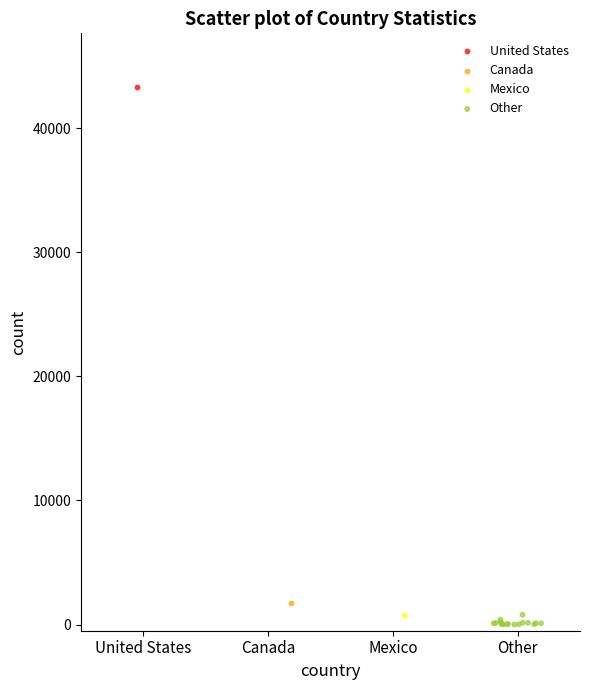

What are all the series names shown in the legend?

United States, Canada, Mexico, Other